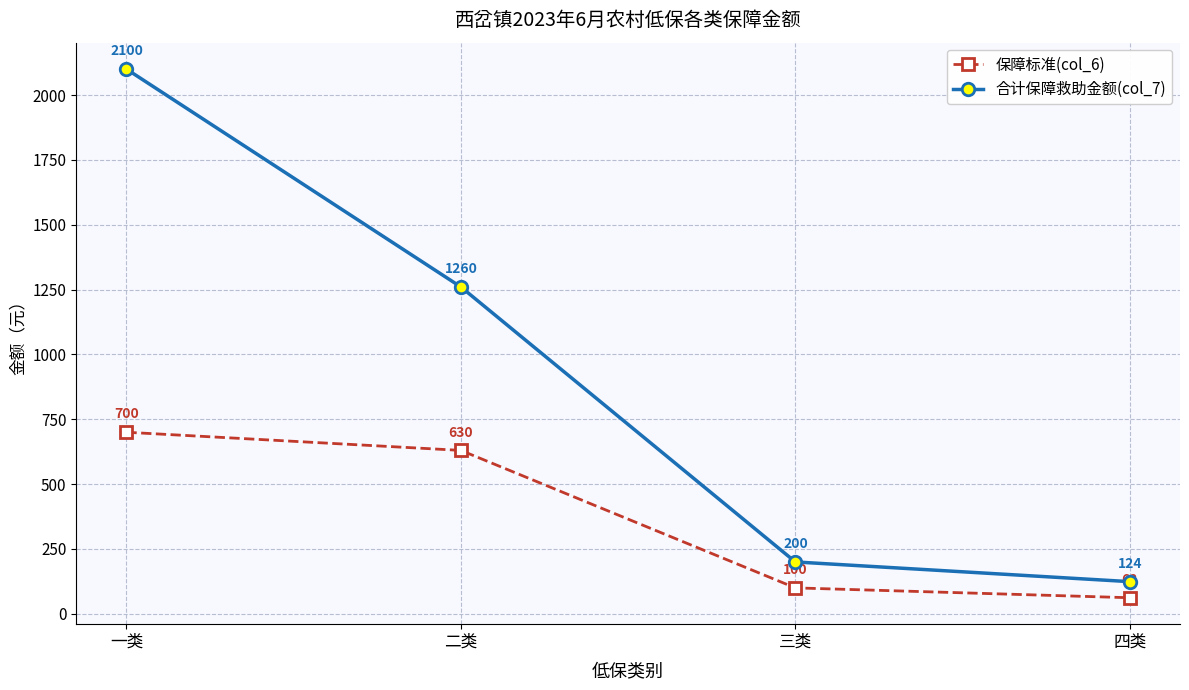

Is this an area chart (filled region under the line)?

No